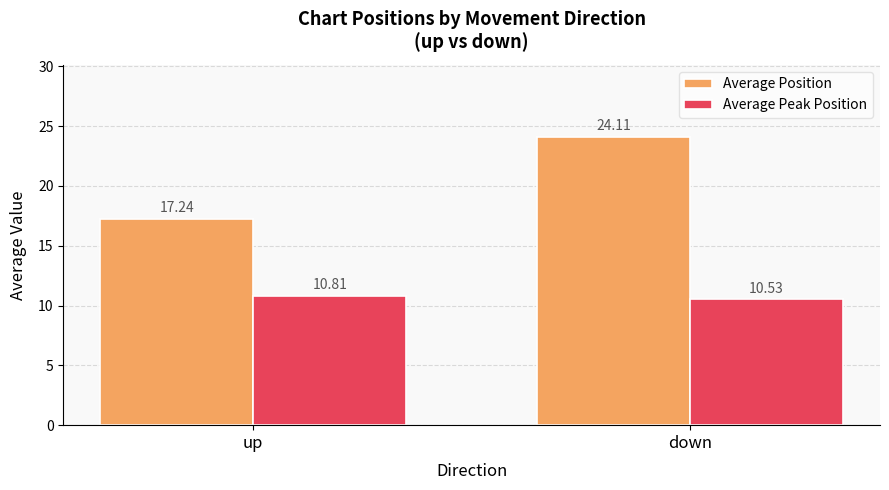

Rank the series at up from lowest to highest value.

Average Peak Position, Average Position